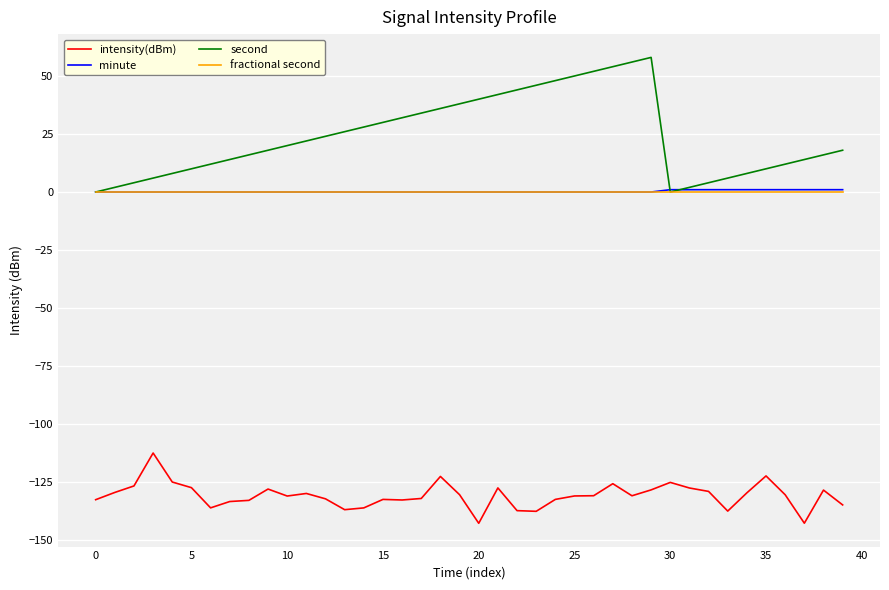

What is the smallest value displayed?

-142.7